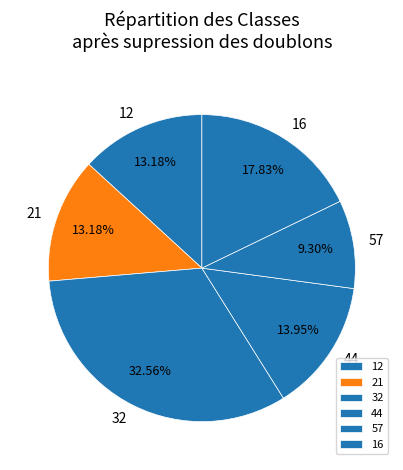

How many slices are in this pie chart?

6